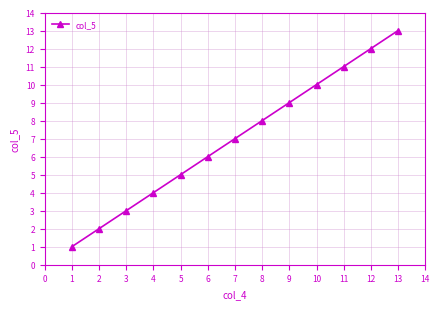

Is it true that the value at 2 is 2?

True